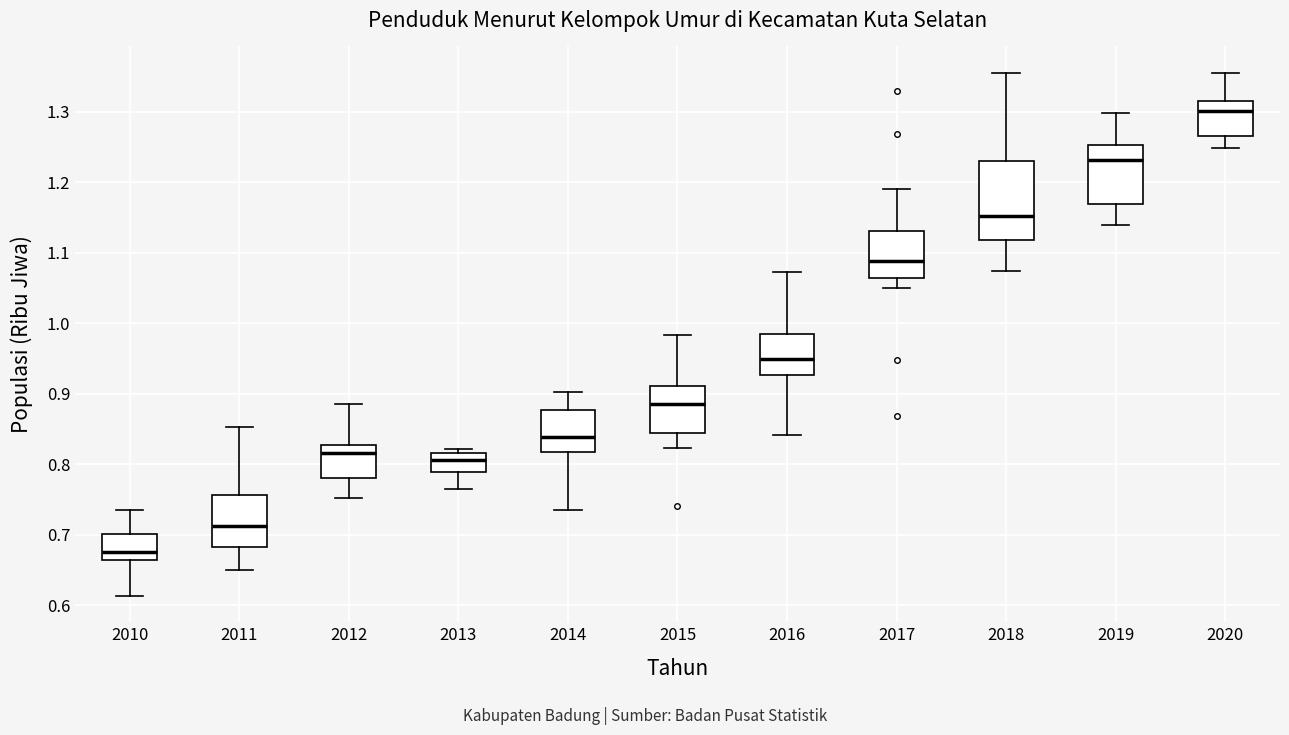

Comparing the boxes themselves (not the whiskers), which one is the tallest?

2018